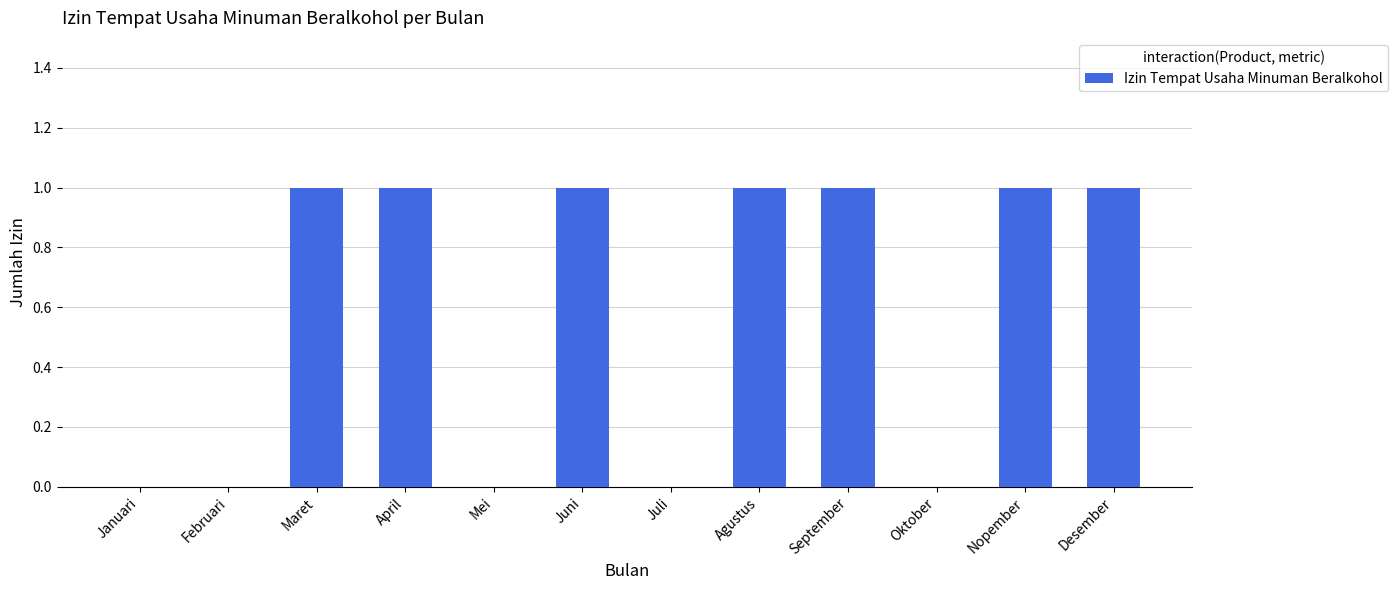

What is the sum of all values?

7